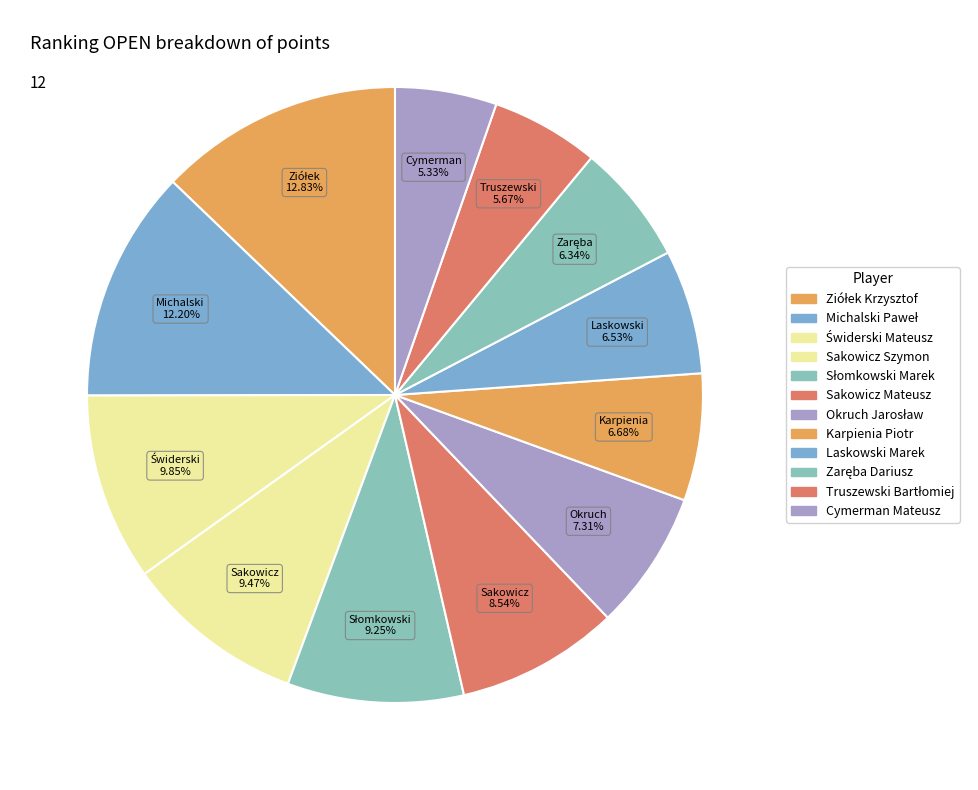

How many segments does this pie chart have?

12